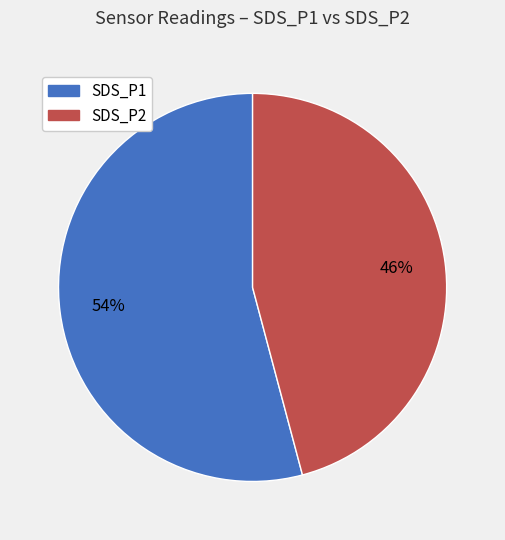

Which slice is the smallest?

SDS_P2